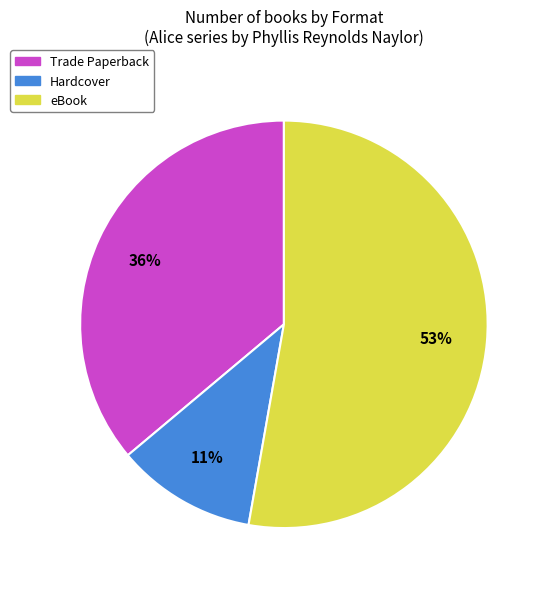

To the nearest percent, what is the combined percentage of Hardcover and Trade Paperback?

47%